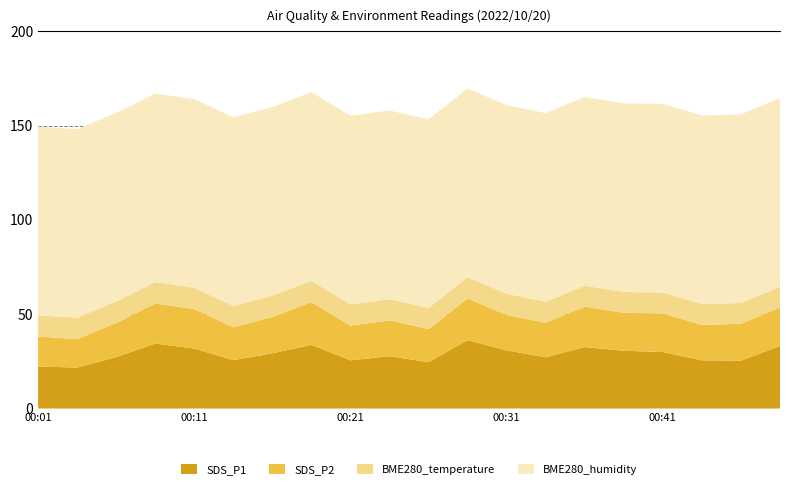

Reading right to left, list all the values displayed in this chart.

SDS_P1: 00:49=33.1	00:46=25.4	00:43=25.6	00:41=29.9	00:38=30.6	00:36=32.6	00:33=27.2	00:31=30.8	00:28=36.3	00:26=24.6	00:23=27.8	00:21=25.6	00:18=33.8	00:16=29.3	00:14=25.6	00:11=31.8	00:09=34.5	00:06=27.2	00:03=21.7	00:01=22.3
SDS_P2: 00:49=20.5	00:46=19.5	00:43=18.8	00:41=20.5	00:38=20.1	00:36=21.4	00:33=18.2	00:31=18.8	00:28=22.1	00:26=17.6	00:23=19.0	00:21=18.4	00:18=22.6	00:16=19.2	00:14=17.5	00:11=20.9	00:09=21.2	00:06=18.1	00:03=15.1	00:01=15.9
BME280_temperature: 00:49=11.0	00:46=11.0	00:43=11.1	00:41=11.1	00:38=11.0	00:36=11.1	00:33=11.2	00:31=11.3	00:28=11.3	00:26=11.2	00:23=11.2	00:21=11.3	00:18=11.3	00:16=11.3	00:14=11.3	00:11=11.3	00:09=11.3	00:06=11.3	00:03=11.3	00:01=11.3
BME280_humidity: 00:49=100.0	00:46=100.0	00:43=100.0	00:41=100.0	00:38=100.0	00:36=100.0	00:33=100.0	00:31=100.0	00:28=100.0	00:26=100.0	00:23=100.0	00:21=100.0	00:18=100.0	00:16=100.0	00:14=100.0	00:11=100.0	00:09=100.0	00:06=100.0	00:03=100.0	00:01=100.0